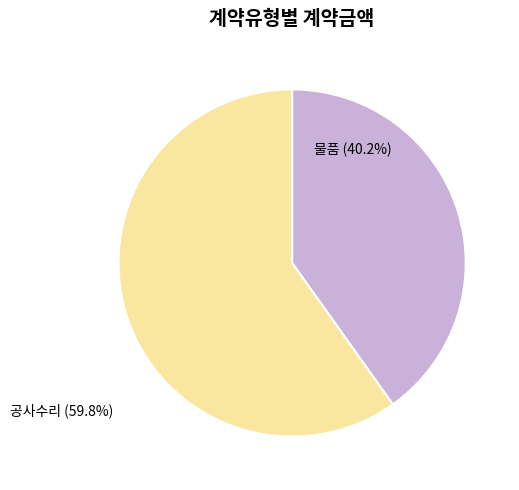

Combined, do 공사수리 and 물품 account for over 50%?

Yes